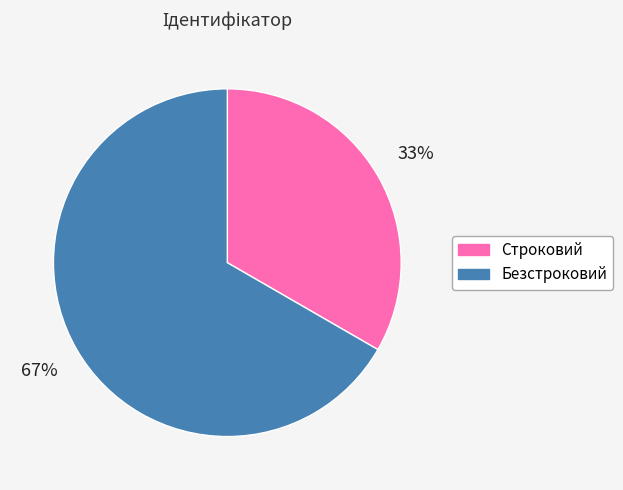

To the nearest percent, what is the average slice percentage?

50%